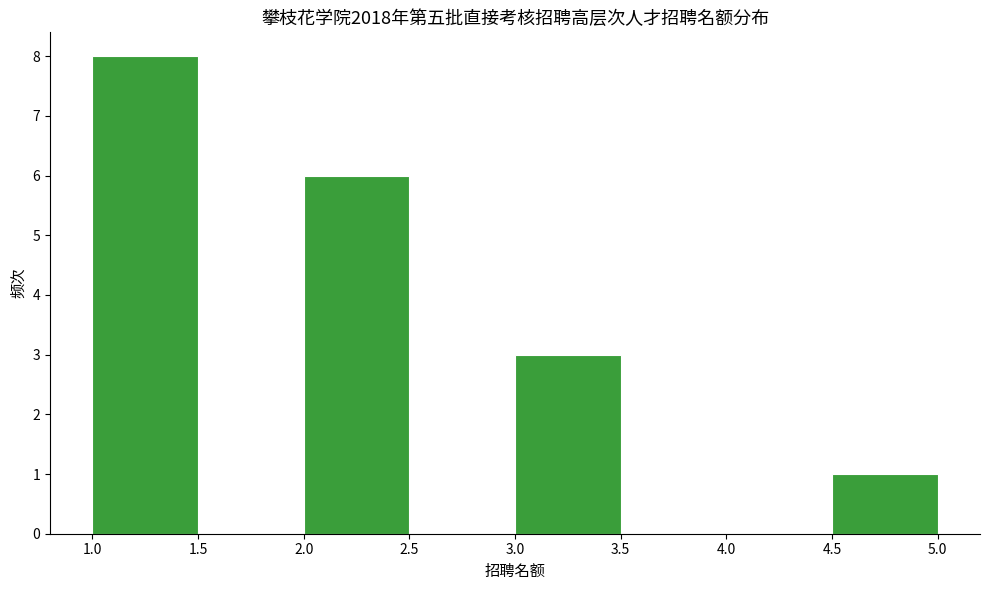

Over which range of the x-axis is the bar tallest?

1.0 to 1.5